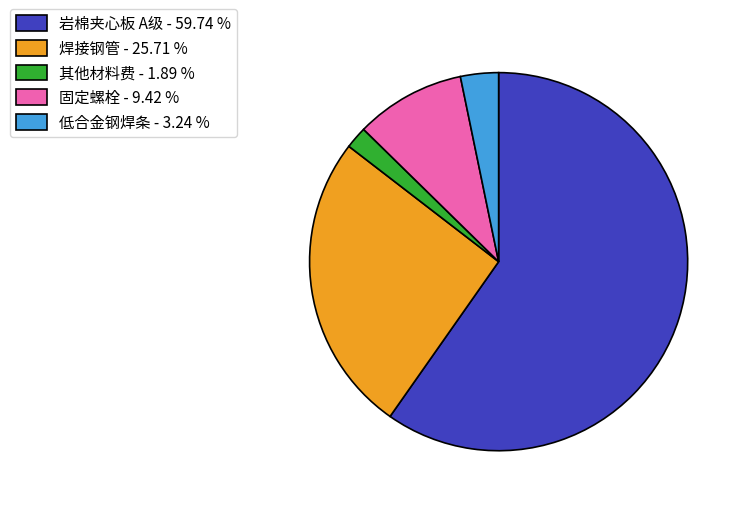

Rank the categories by value from highest to lowest.

岩棉夹心板 A级, 焊接钢管, 固定螺栓, 低合金钢焊条, 其他材料费